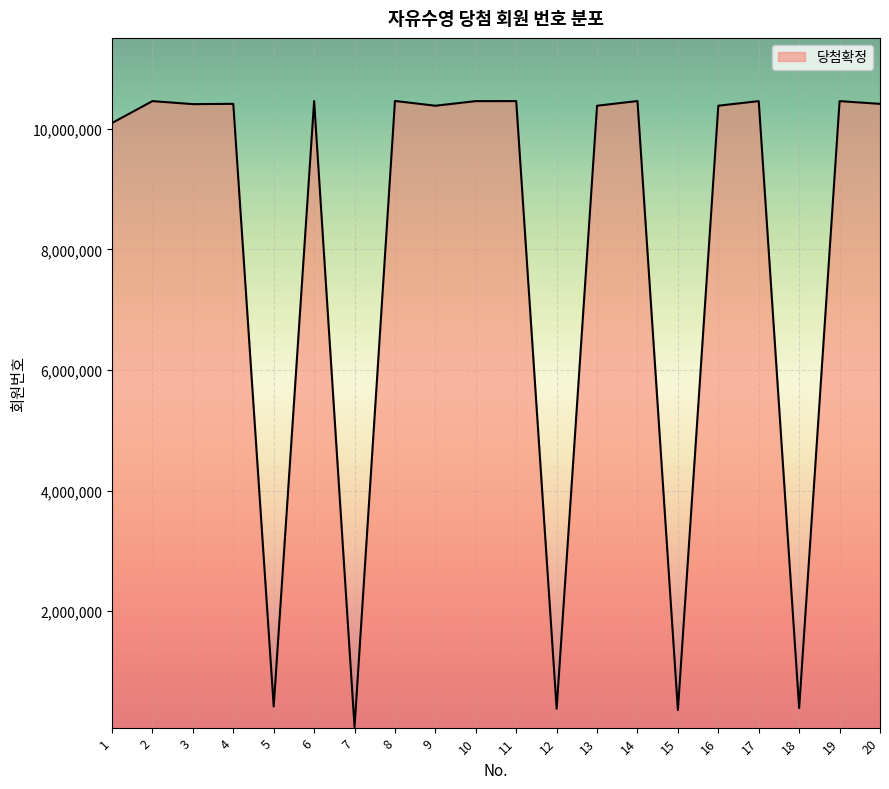

Which label corresponds to the smallest value in the chart?

7